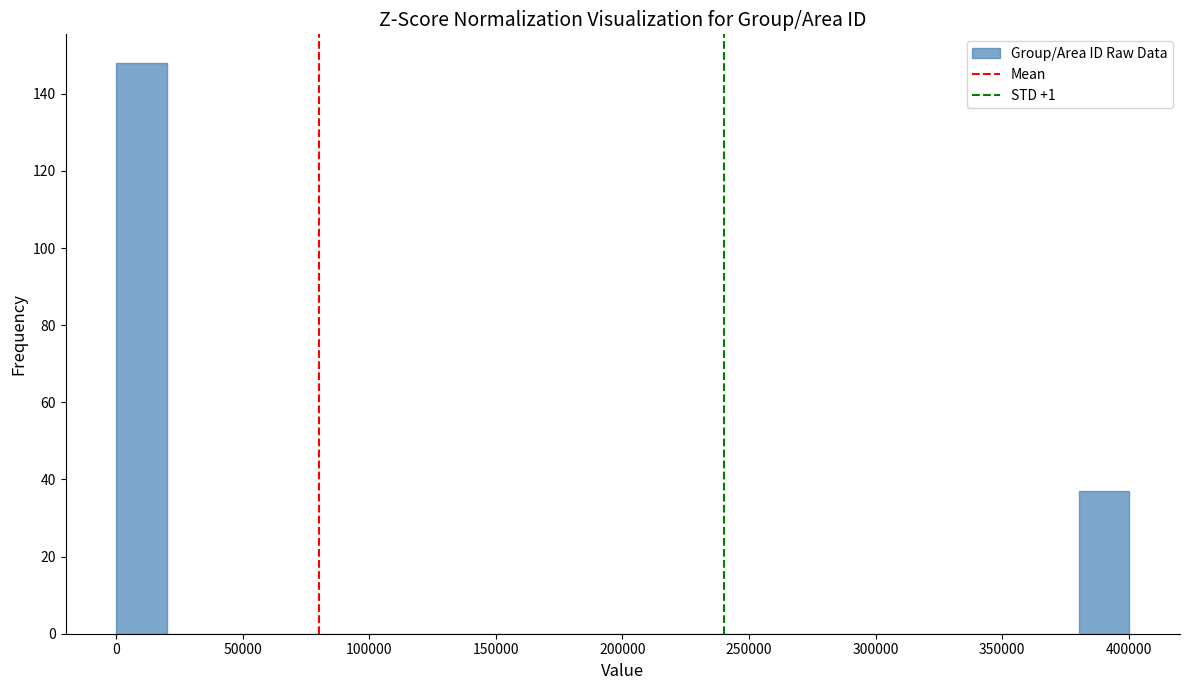

Which range on the x-axis has the tallest bar?

0 to 20000